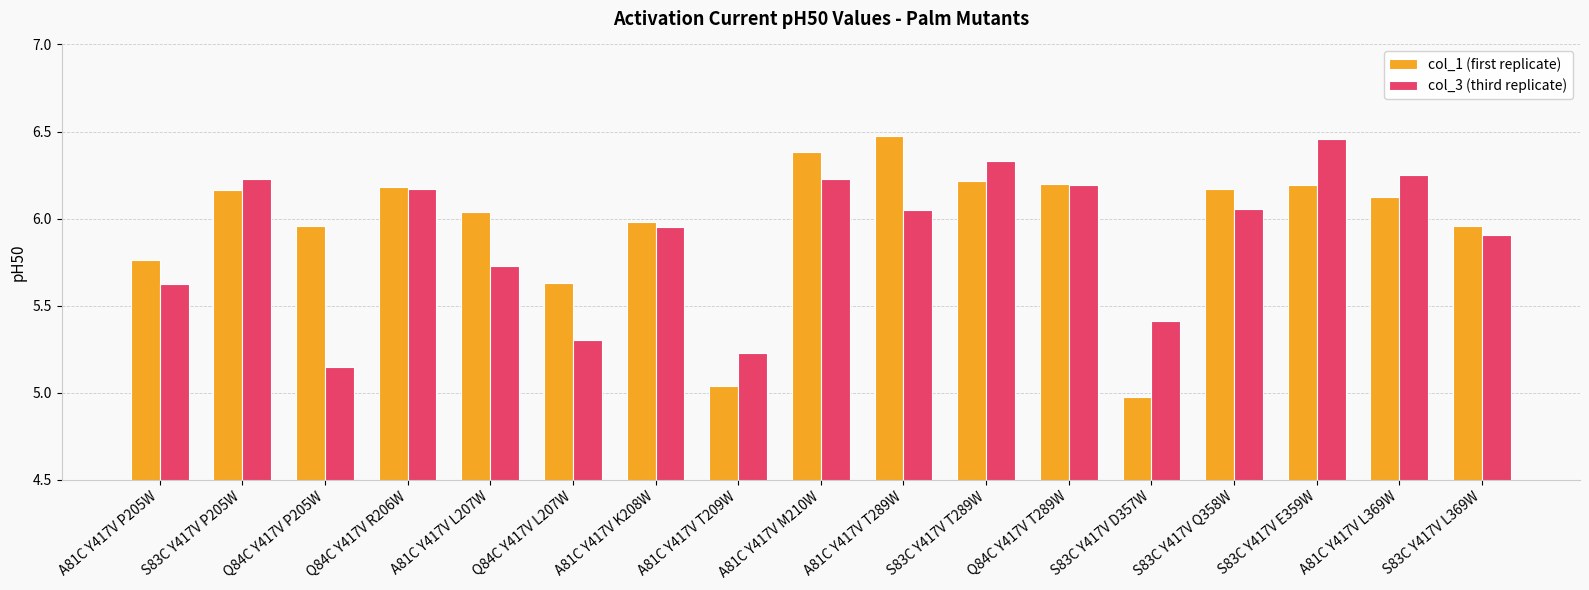

What position from the right is Q84C Y417V R206W?

14